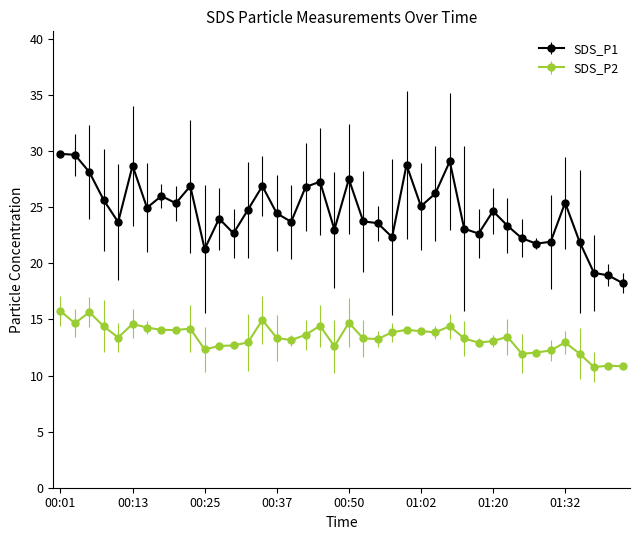

True or false: SDS_P1 and SDS_P2 intersect in this chart.

False